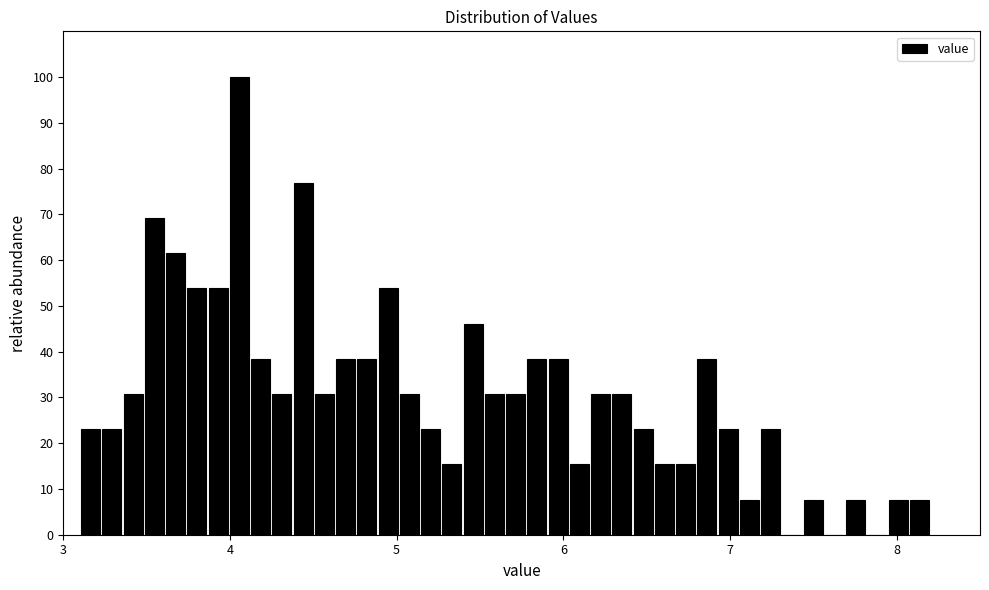

Read against the x-axis, roughly where is the centre of the tallest bar?

4.1